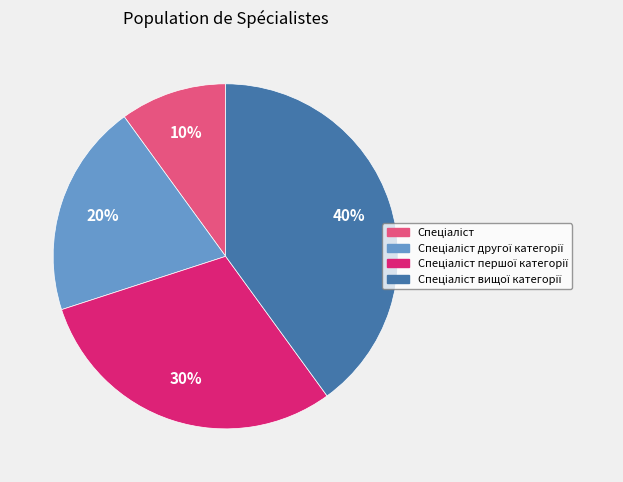

Does any single category account for the majority?

No